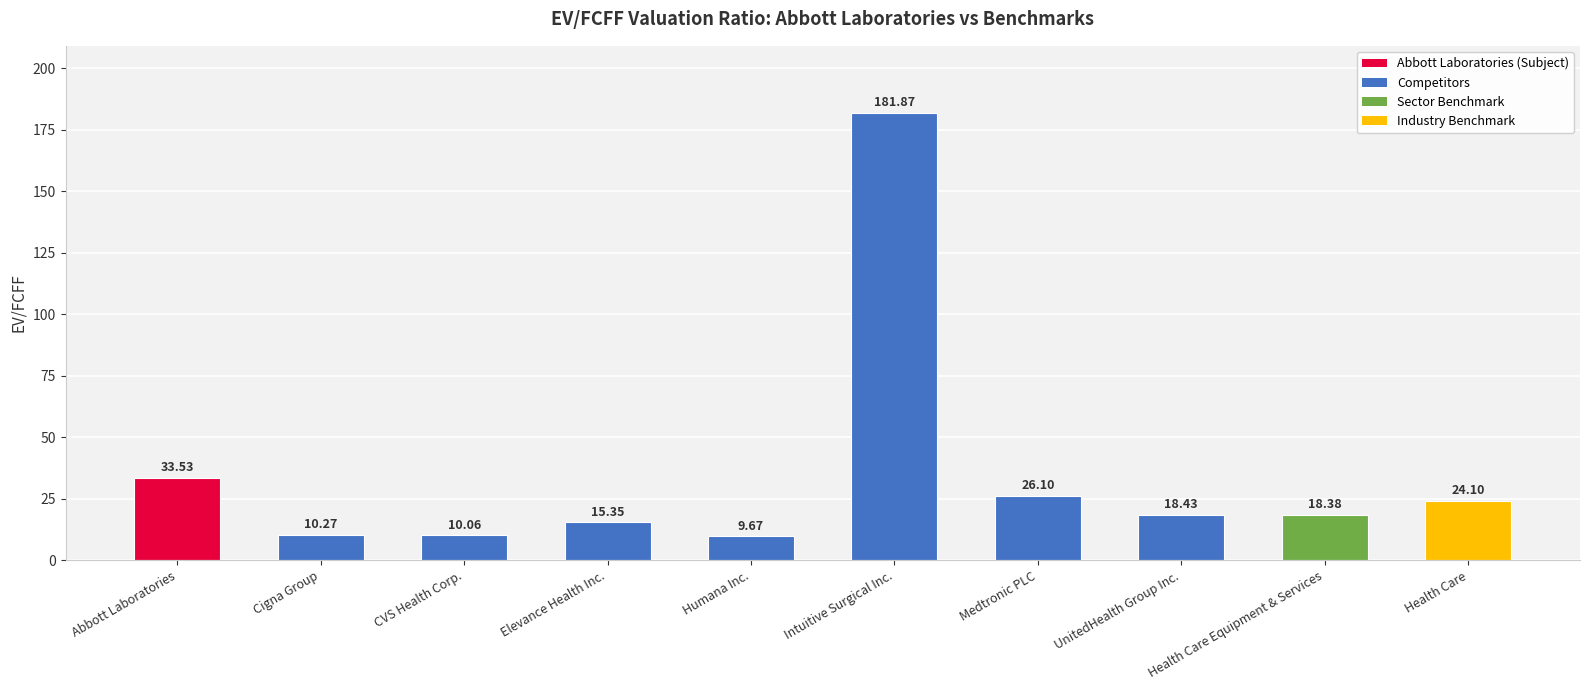

What position from the right is Medtronic PLC?

4